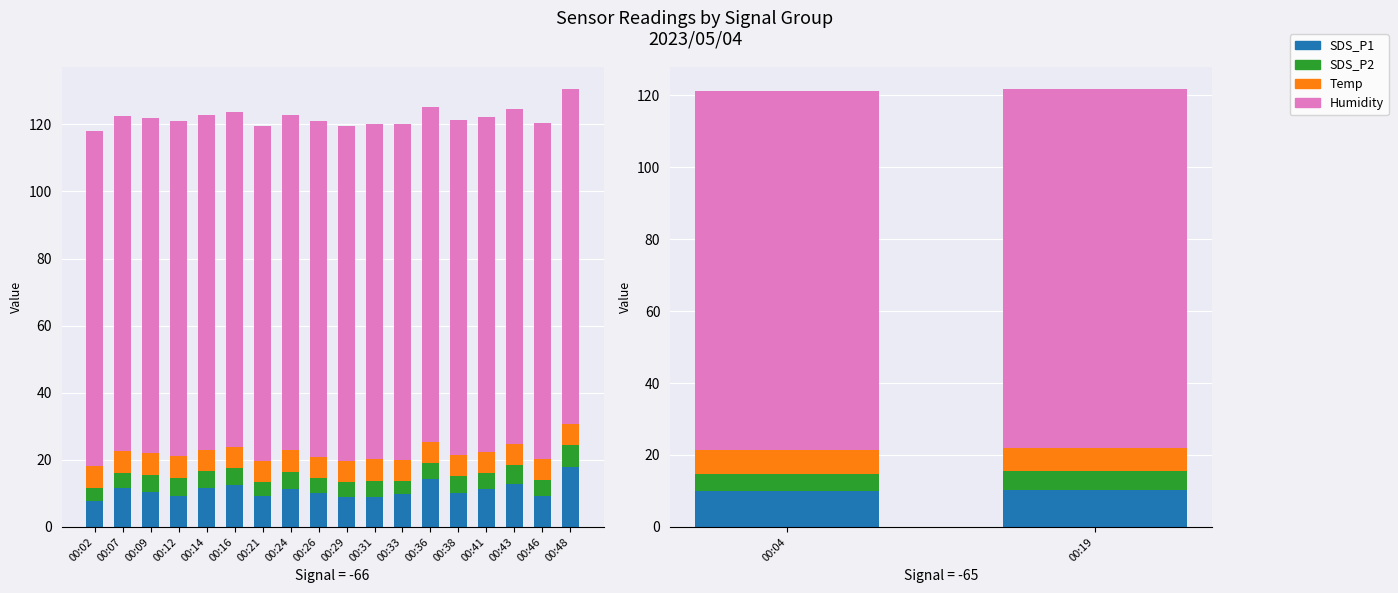

Between 00:04 and 00:19, which series saw the biggest shift?

SDS_P1